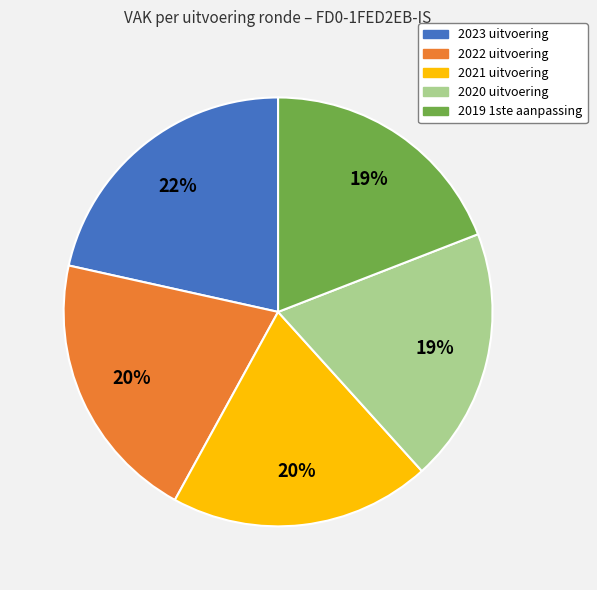

Does 2019 1ste aanpassing represent more than half of the total?

No